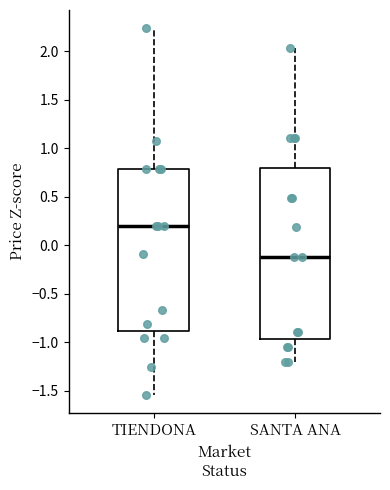

Which box has the lowest median line?

SANTA ANA